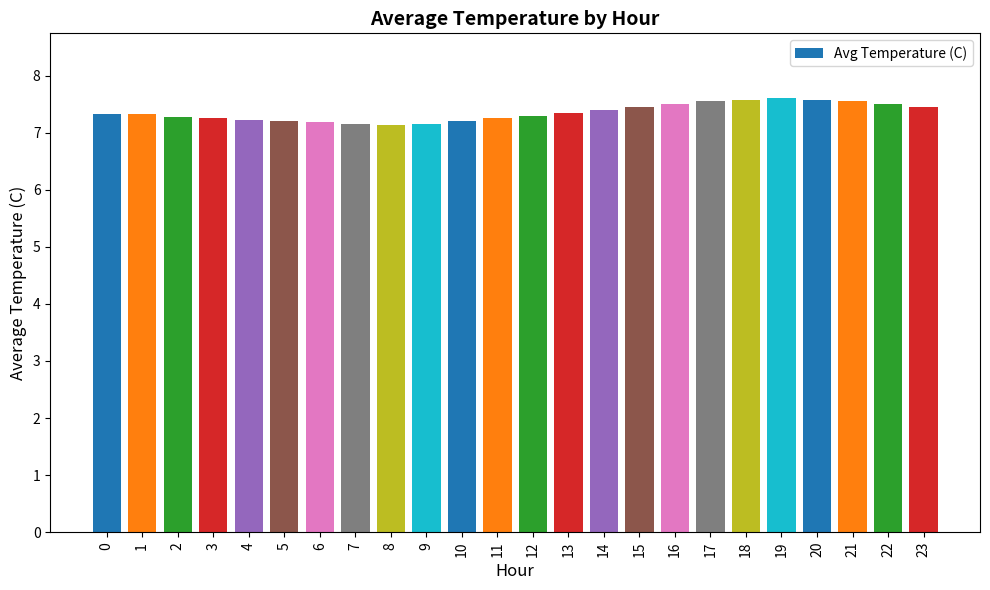

What is the ratio of the value at 7 to the value at 17?

0.9